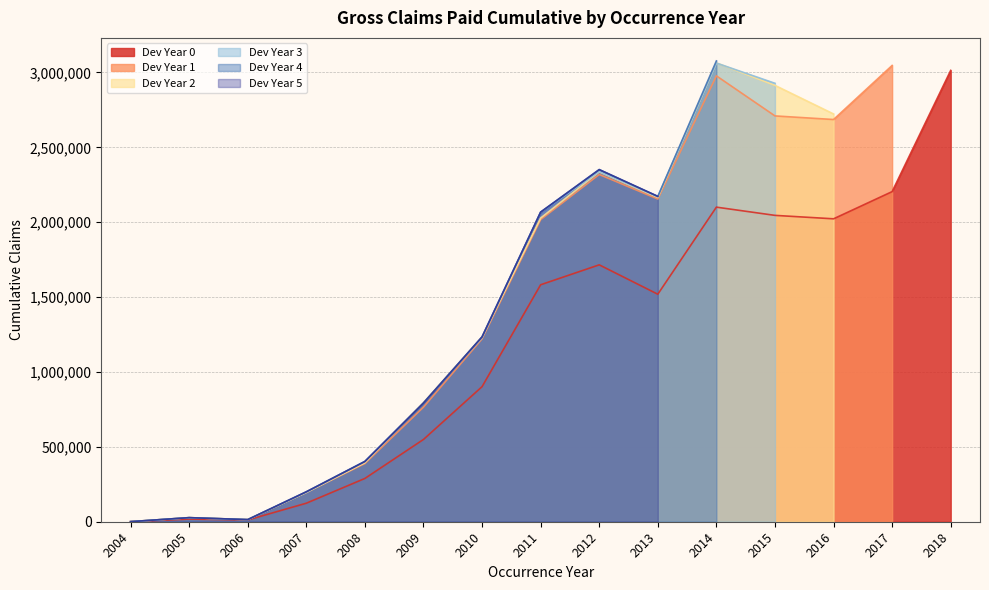

Between 2008 and 2009, which series saw the biggest shift?

Dev Year 2